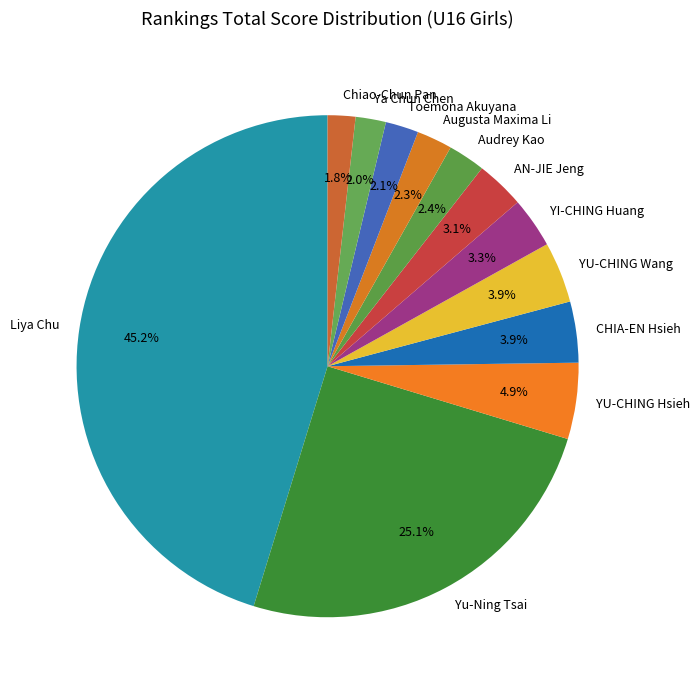

Which has a higher value, YI-CHING Huang or Yu-Ning Tsai?

Yu-Ning Tsai